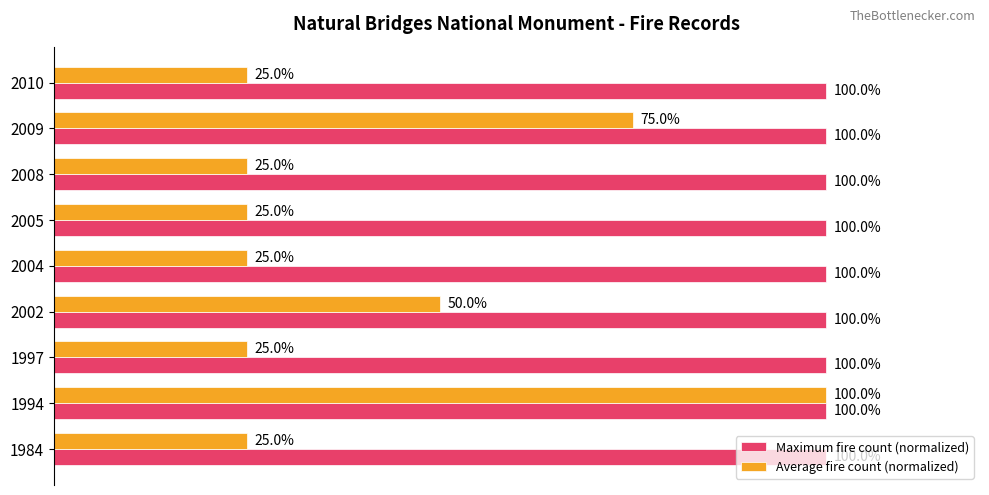

Which series has the largest total across all categories?

Maximum fire count (normalized)